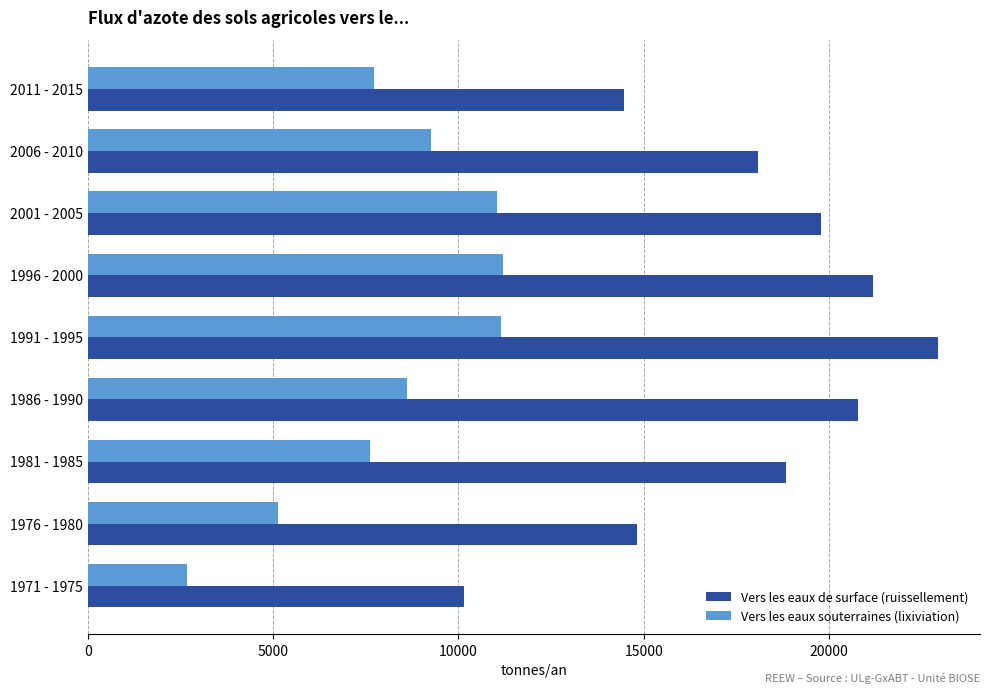

Rank the series by their maximum value, from lowest to highest.

Vers les eaux souterraines (lixiviation), Vers les eaux de surface (ruissellement)